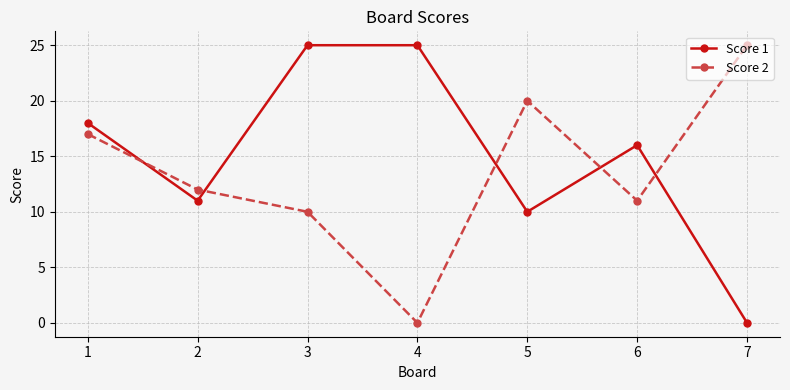

Which series has the largest total across all categories?

Score 1